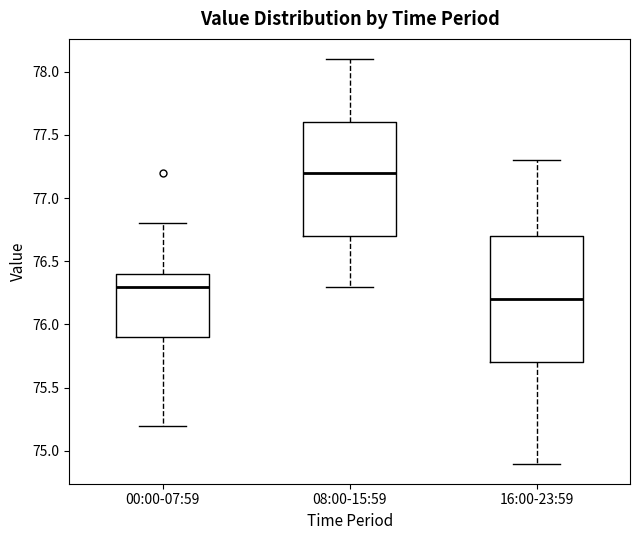

Where does the median line of the box for 00:00-07:59 sit on the y-axis? The values are not printed on the chart, so give them approximately, as read against the axis.

76.3